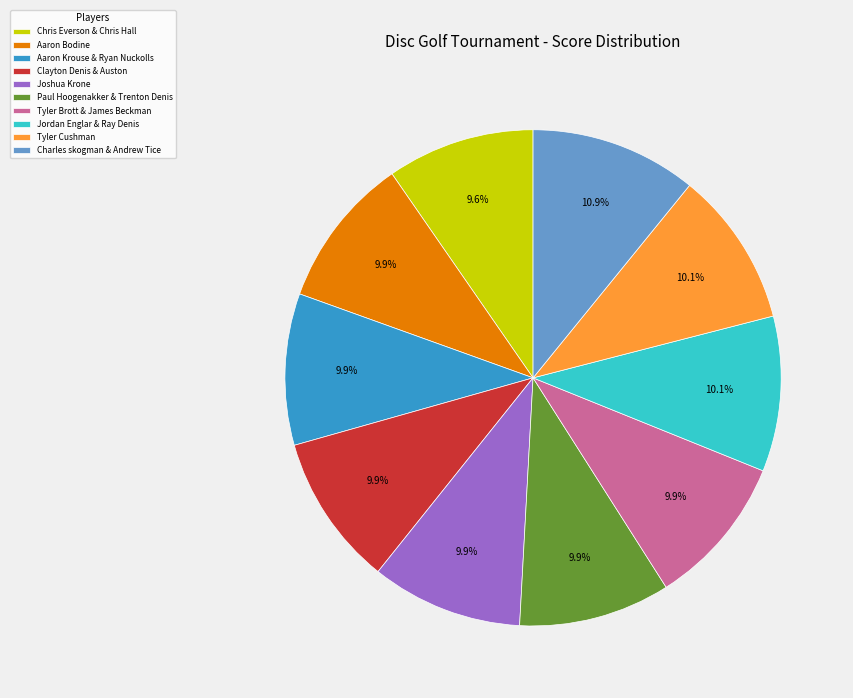

The Jordan Englar & Ray Denis slice represents 1% of the pie. True or false?

False